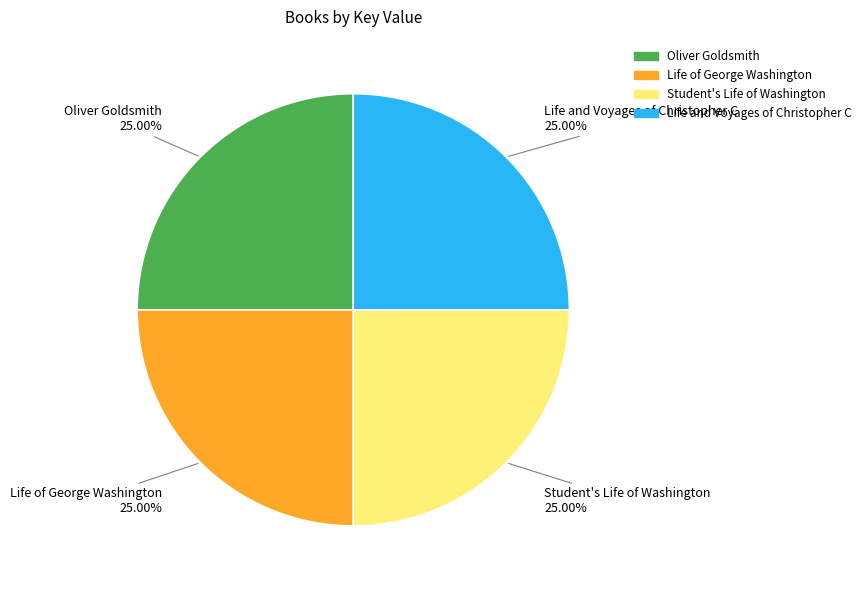

What percentage do Student's Life of Washington and Life and Voyages of Christopher C together represent?

50.0%